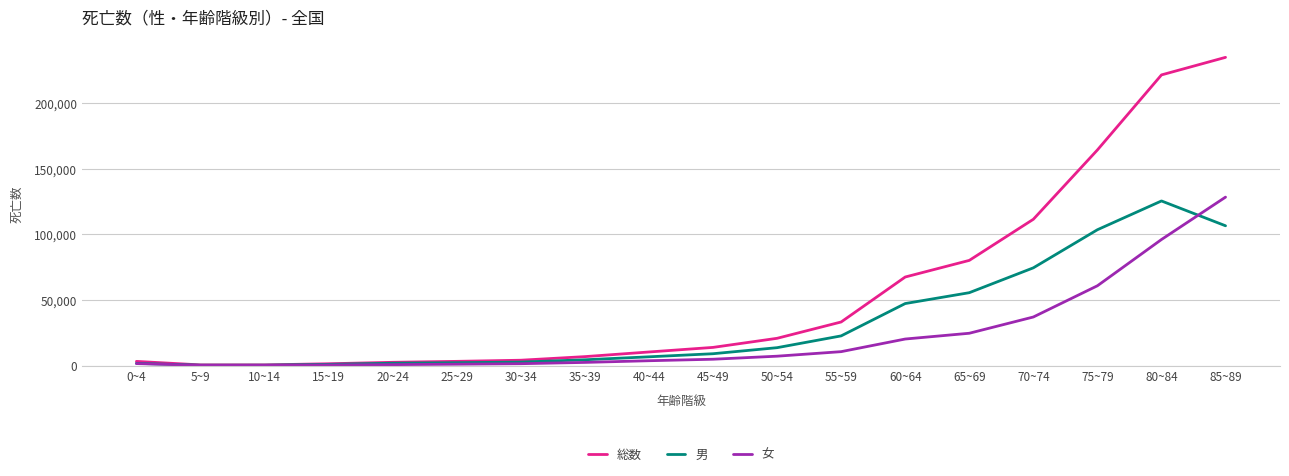

At which category does the chart reach its peak across all series?

85~89